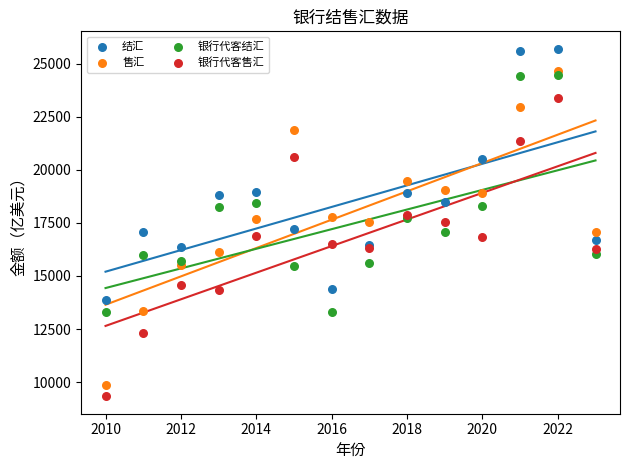

In the 结汇 series, what Y value is closest to 19790?

20492.5